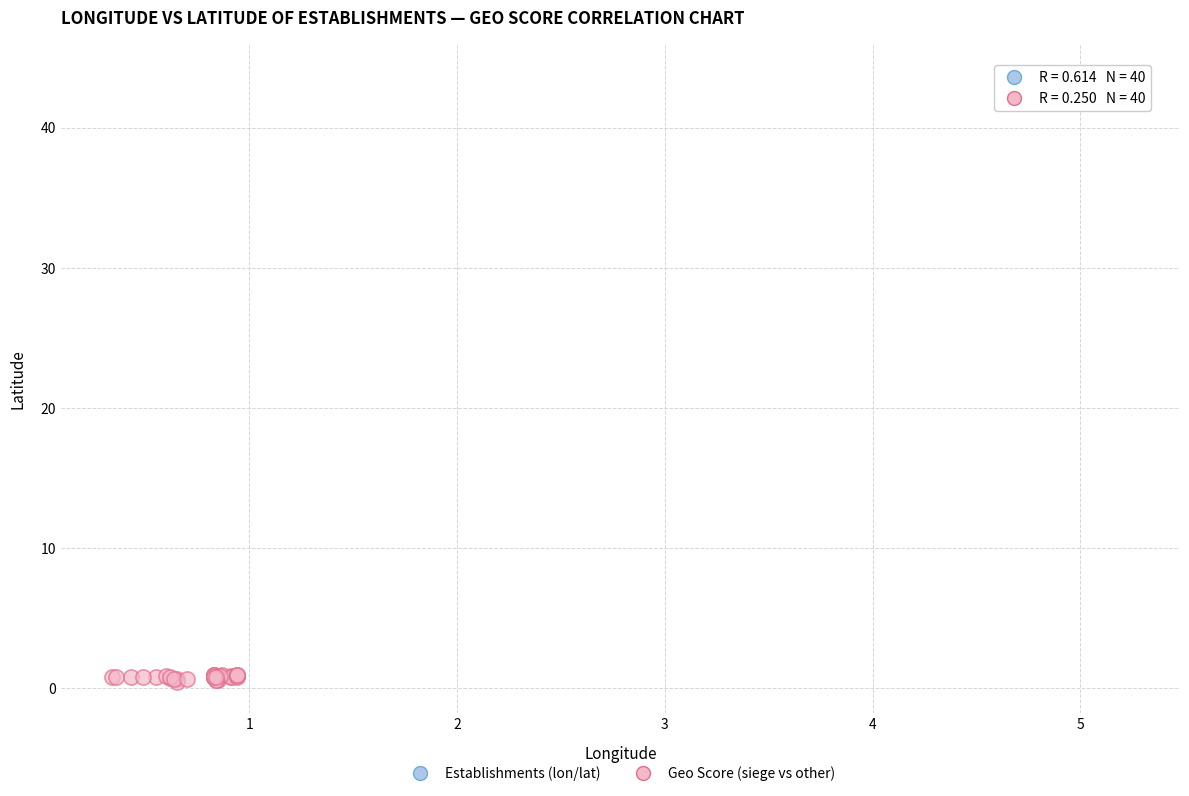

Which series has the largest Y range (max minus min)?

Geo Score (siege vs other)